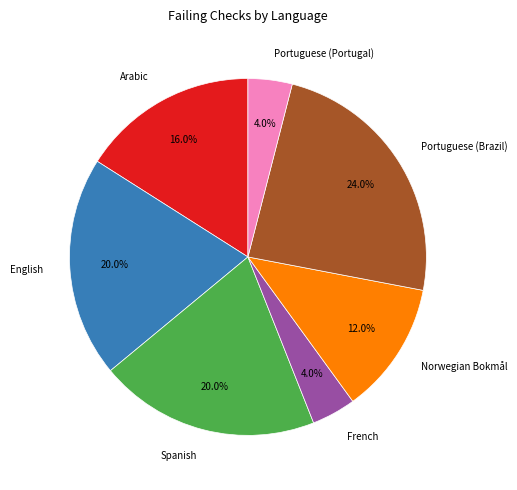

Which slice is the largest?

Portuguese (Brazil)